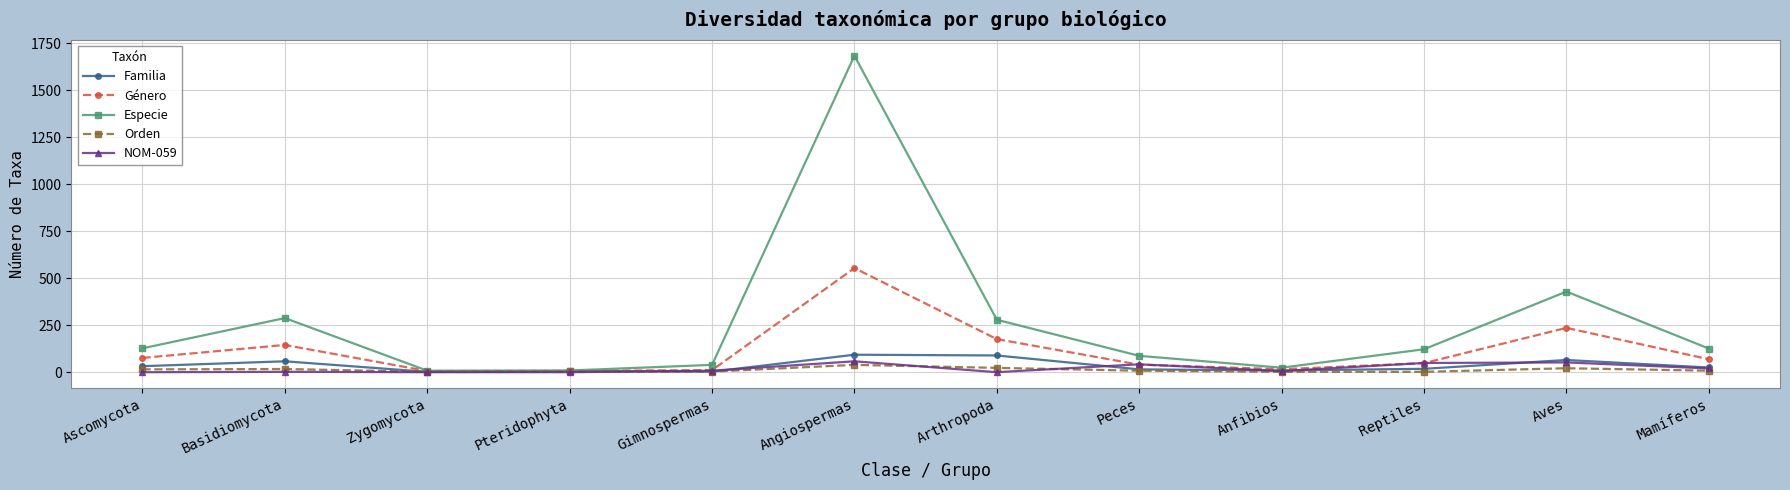

Count the number of categories in the chart.

12